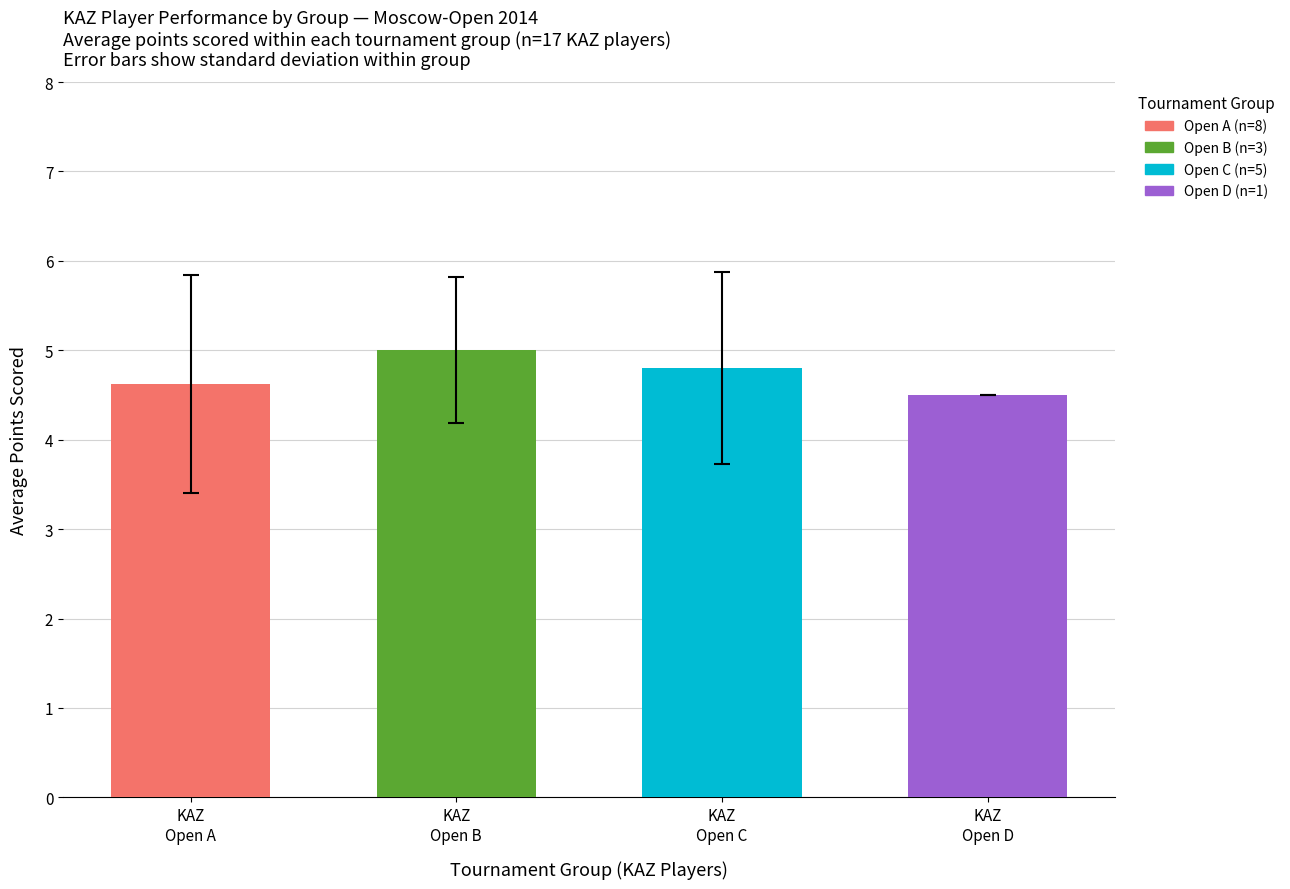

What is the sum of all KAZ (Open C) values?

24.0